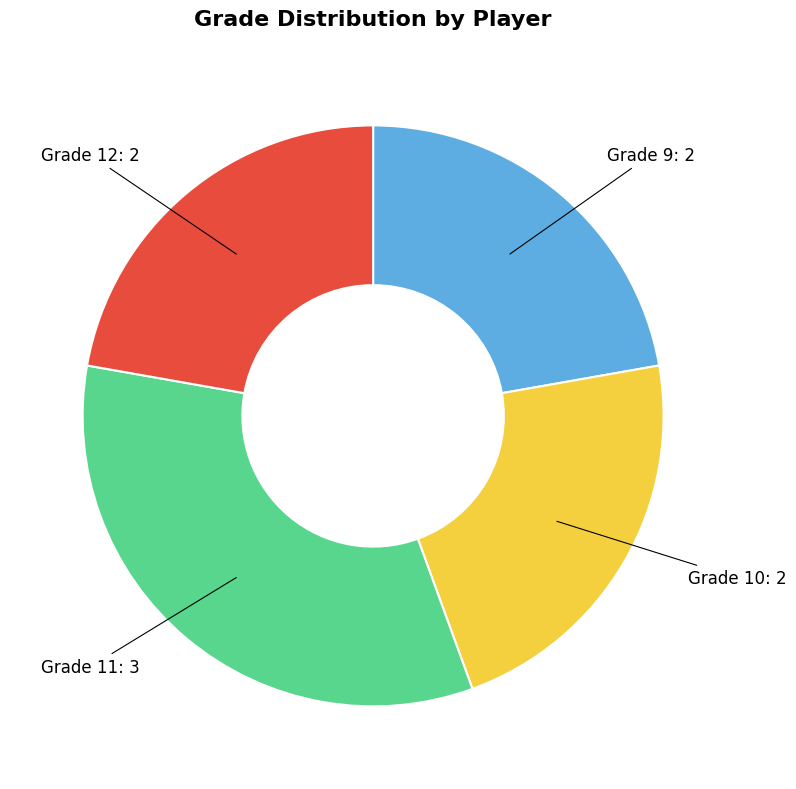

Is there a majority slice in this chart?

No